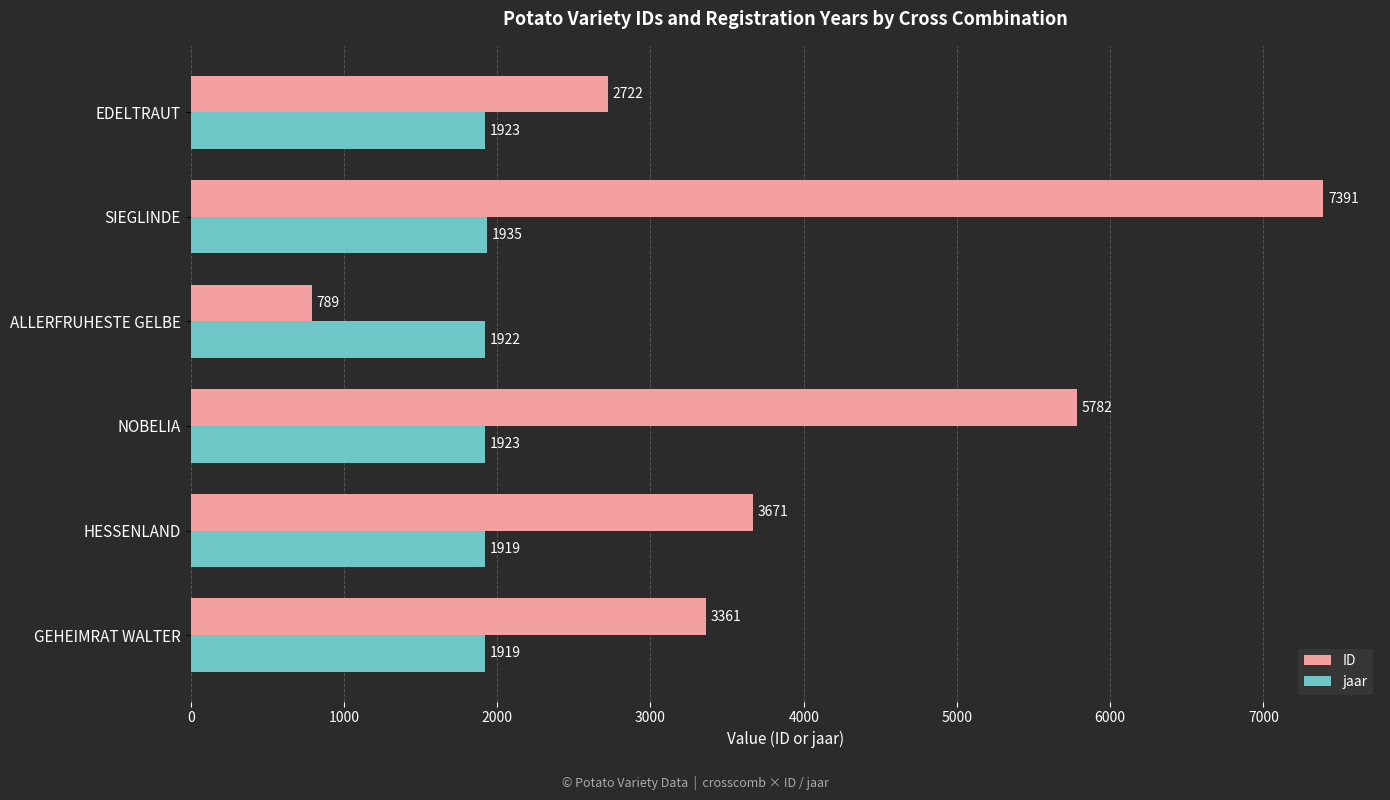

Which series has the widest spread of values?

ID